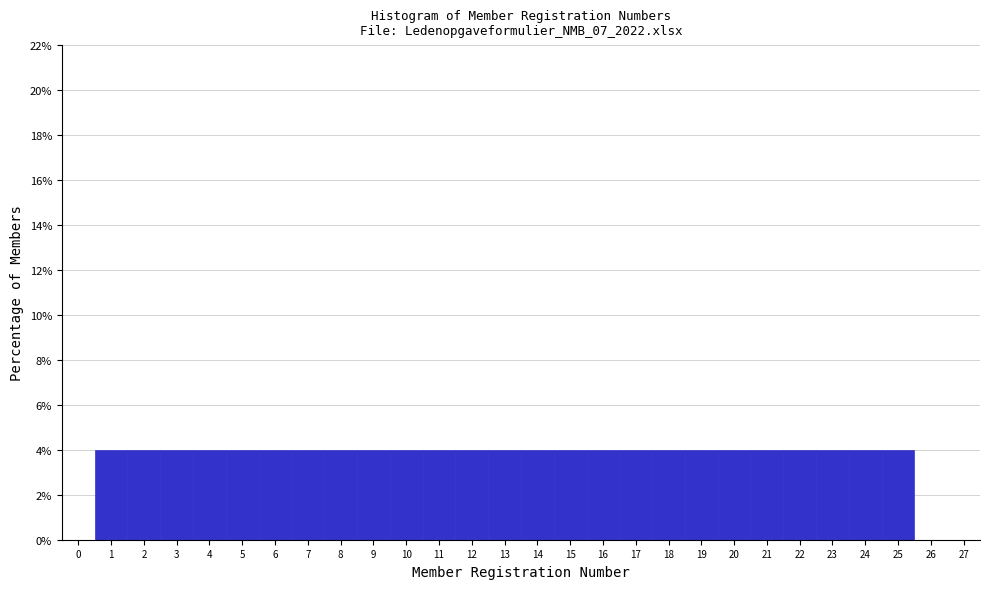

How tall is the bar that spans 20.5 to 21.5 on the x-axis? The values are not printed on the chart, so give them approximately, as read against the axis.

4